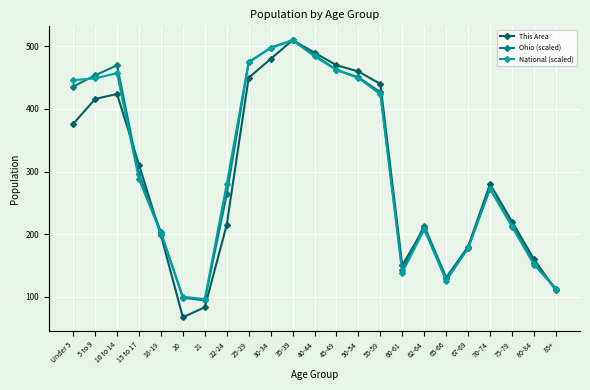

True or false: This Area and Ohio (scaled) intersect in this chart.

True